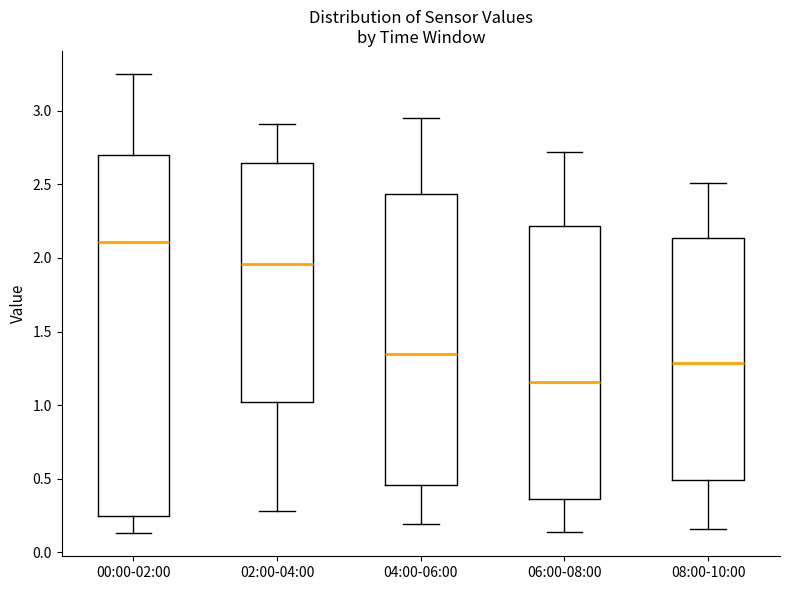

Which box is the tallest, from its lower edge to its upper edge?

00:00-02:00